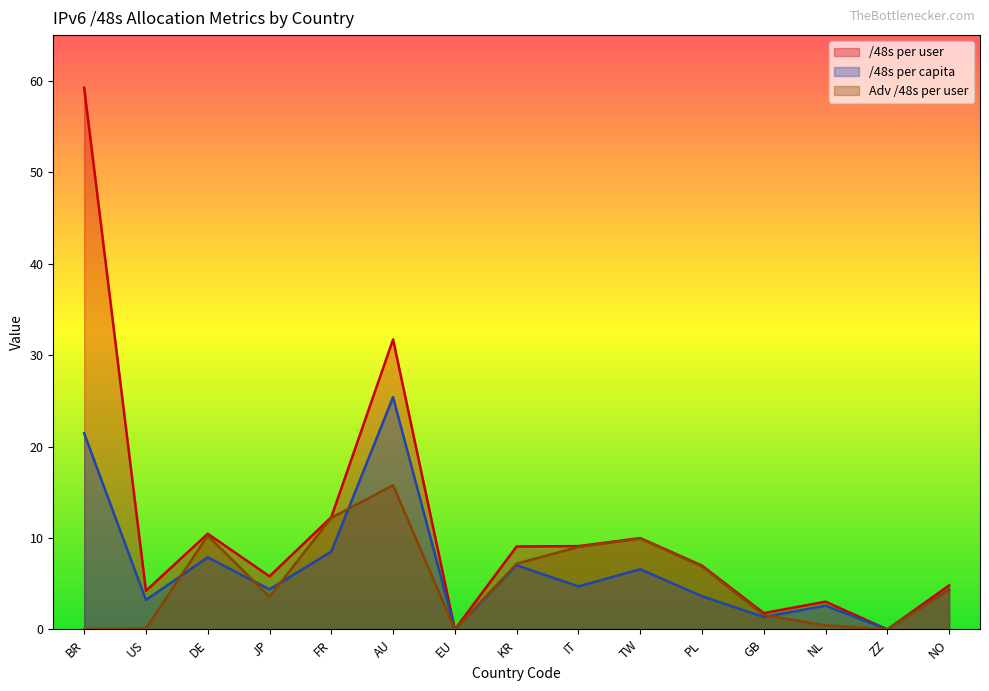

At which category does Adv /48s per user reach its first local peak?

DE